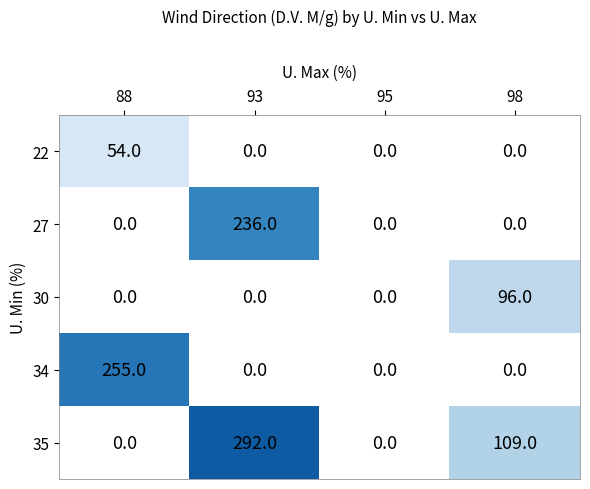

The value of 27 at 93 is 236. True or false?

True